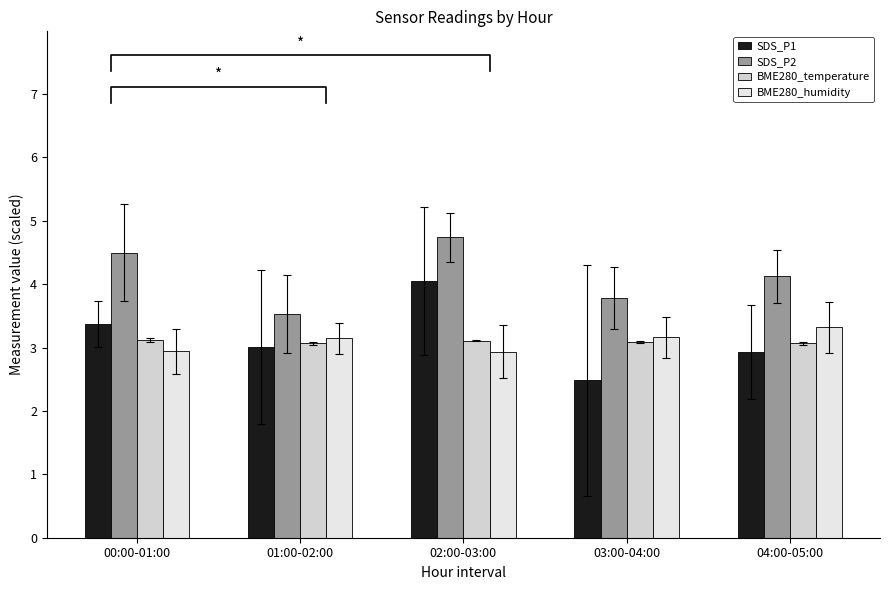

What is the greatest value displayed?

4.7